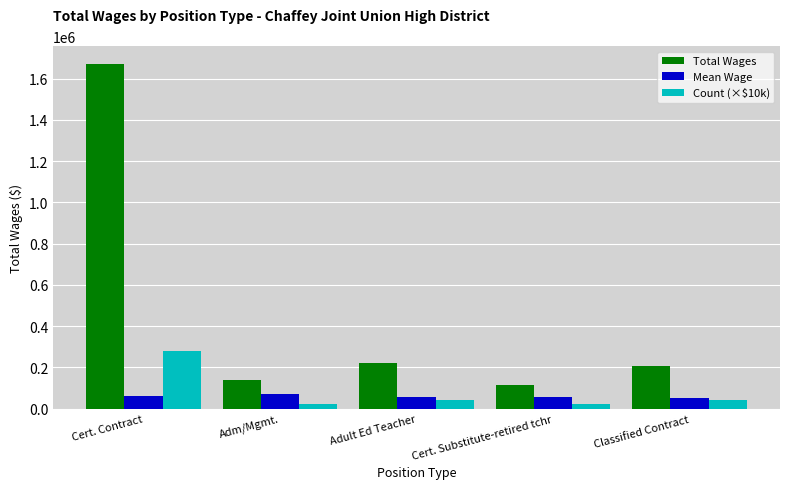

Read the Total Wages value at Adm/Mgmt..

137534.0